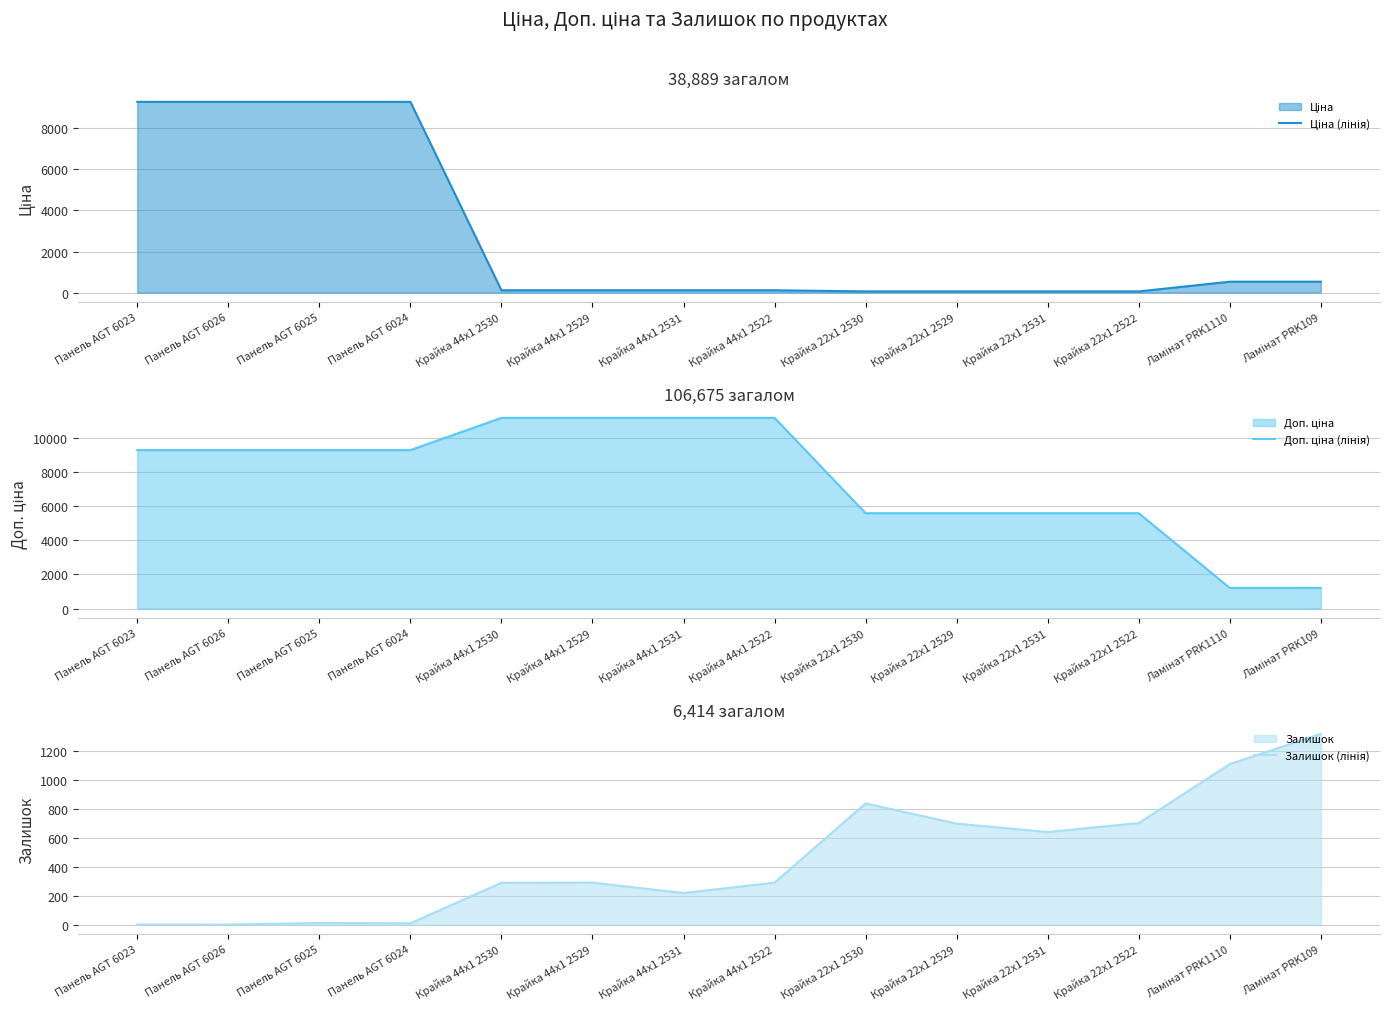

Which category has the highest value across all series?

Крайка 44x1 2530